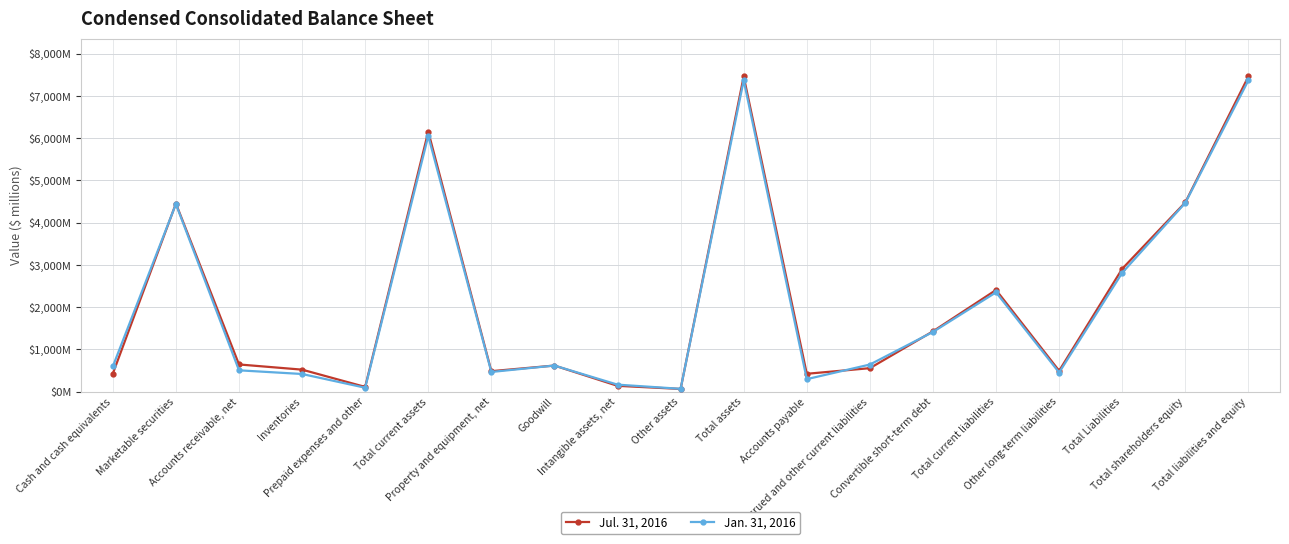

How many intersections are there between Jul. 31, 2016 and Jan. 31, 2016?

4